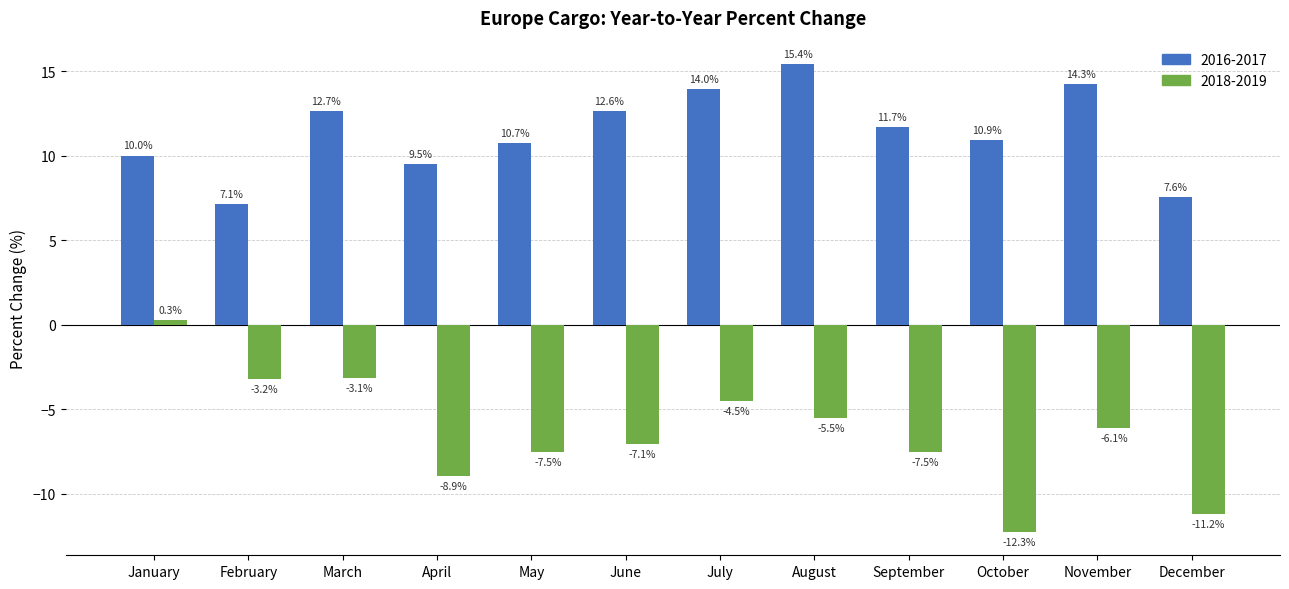

At which category is the sum across all series the highest?

January